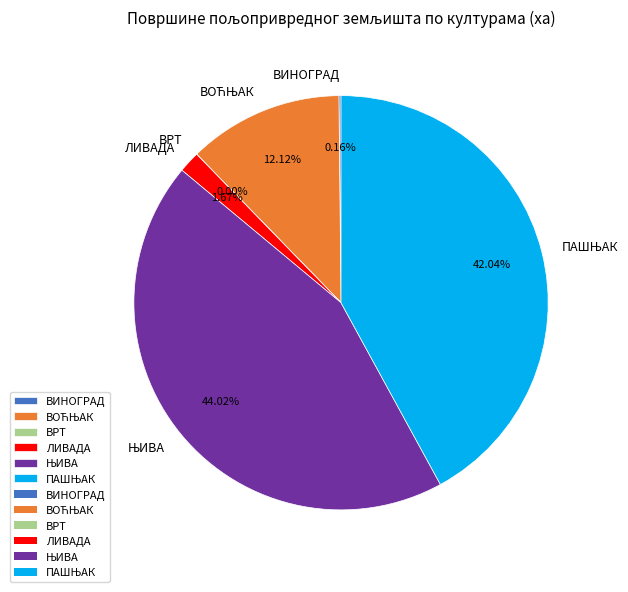

Is there any slice that represents more than half of the pie?

No